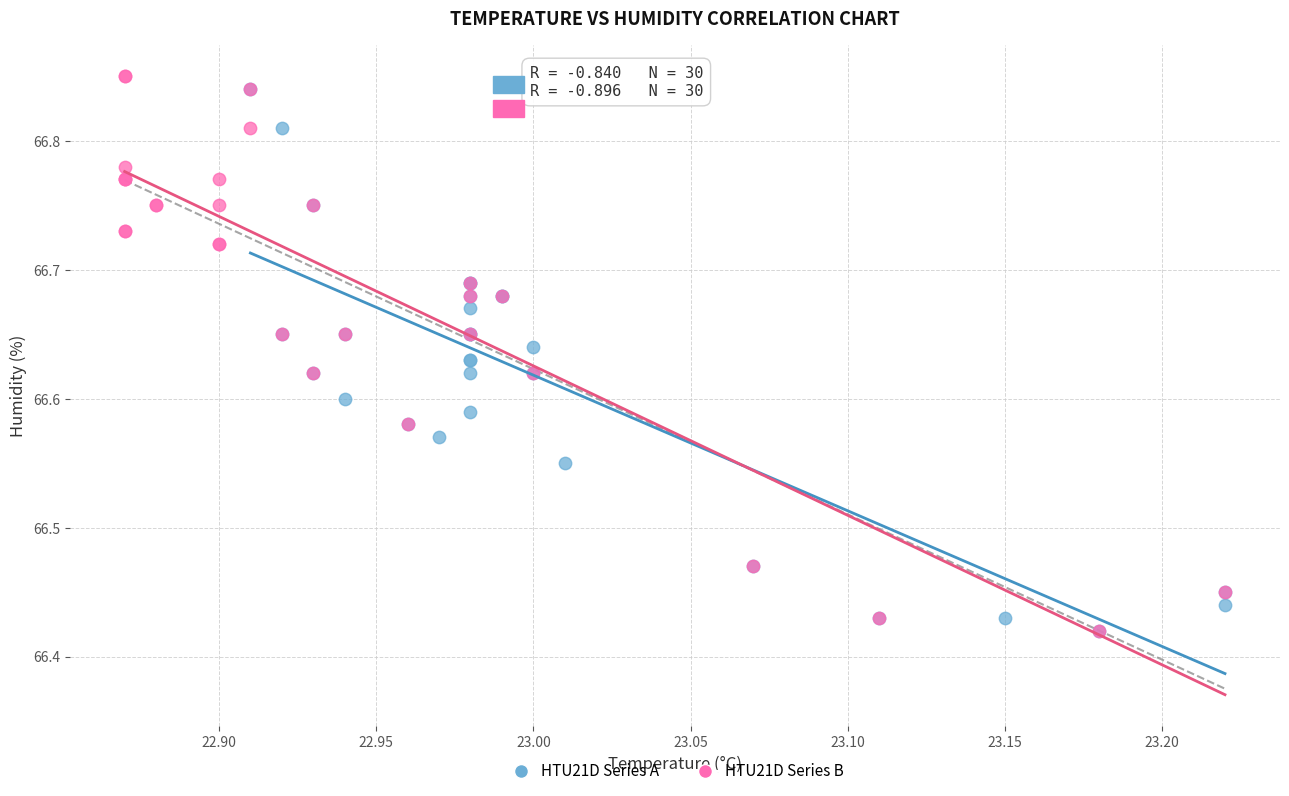

Which series has the widest spread of Y values?

HTU21D Series B